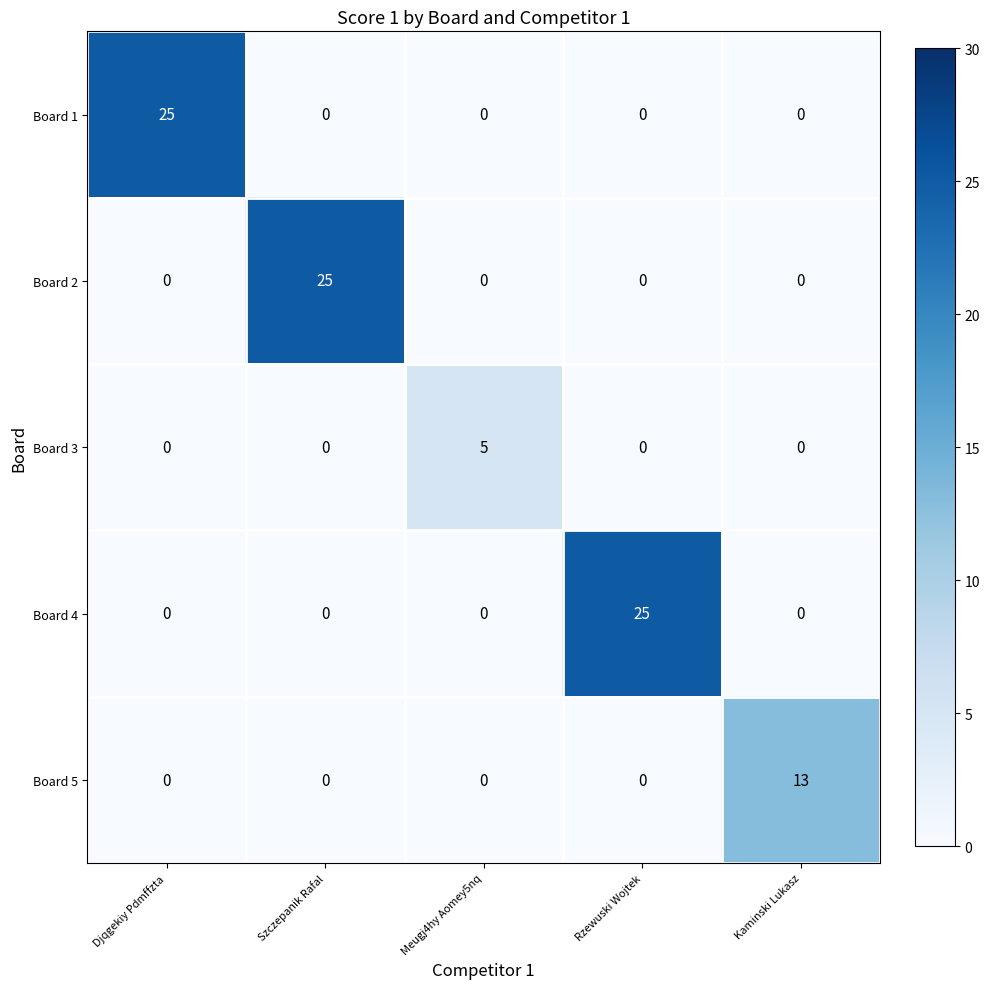

True or false: Board 4 has a value of 0 at Szczepanik Rafal.

True